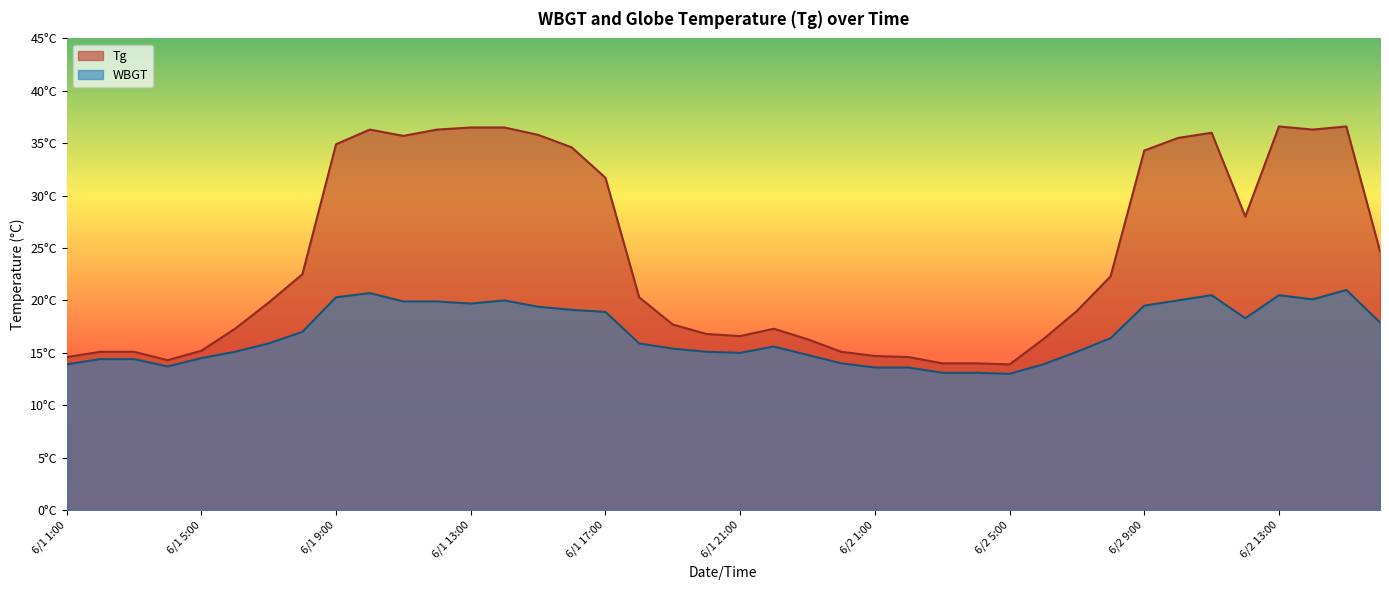

Is it true that Tg equals 36.6 at 6/2 15:00?

True